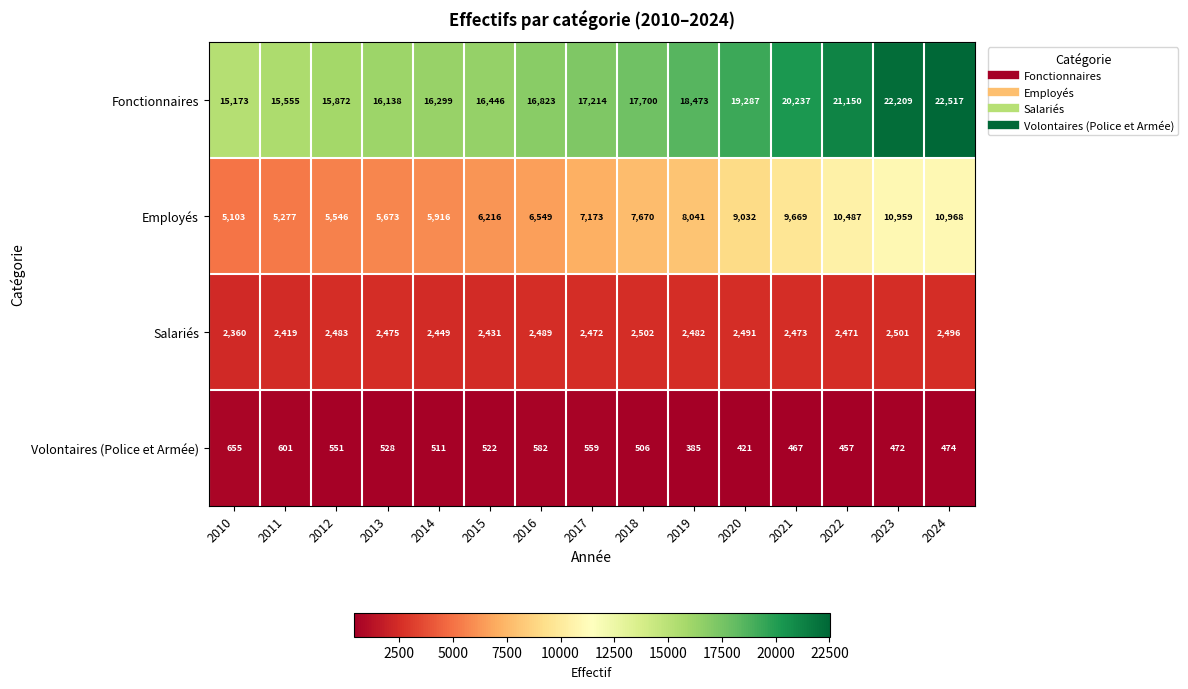

Count the number of data series in this chart.

4